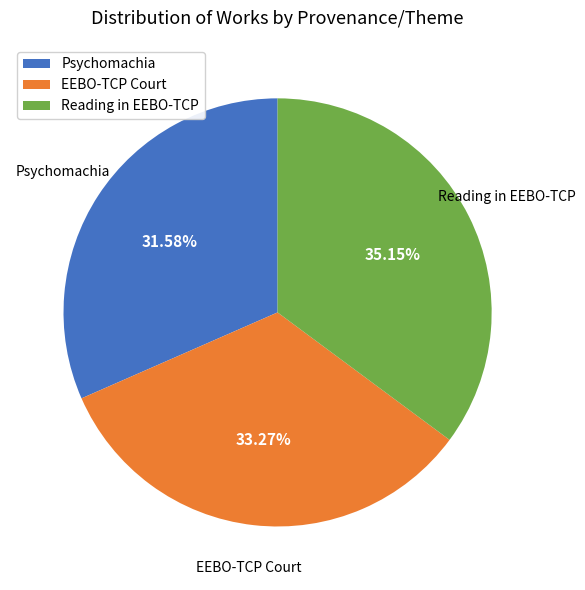

How many slices are in this pie chart?

3